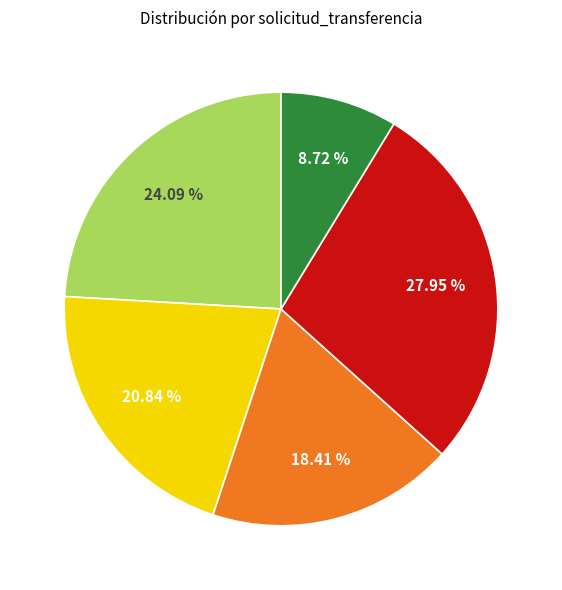

Is there a majority slice in this chart?

No